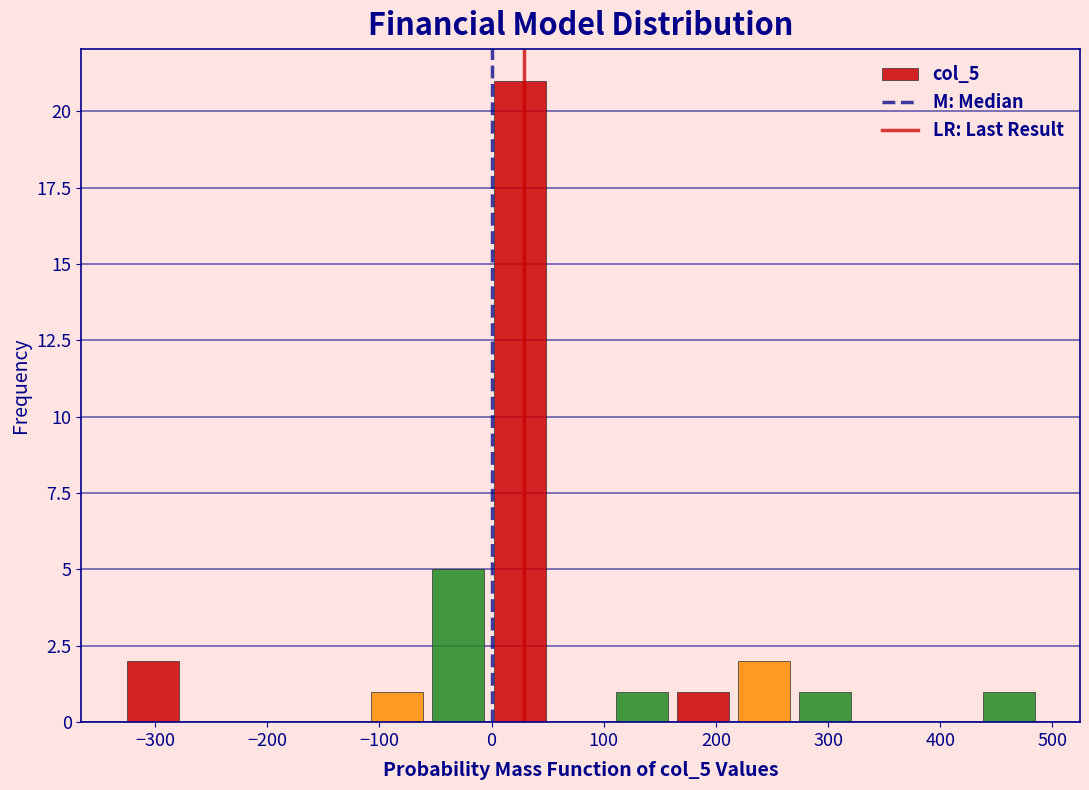

Reading left to right, transcribe this chart: for each bar, give the range it covers on the x-axis and its height. Neither the bar edges nor the heights are printed on the chart, so give them approximately, as read against the axes.

-330 to -270: 2
-270 to -220: 0
-220 to -170: 0
-170 to -110: 0
-110 to -60: 1
-60 to 0: 5
0 to 50: 21
50 to 110: 0
110 to 160: 1
160 to 220: 1
220 to 270: 2
270 to 320: 1
320 to 380: 0
380 to 430: 0
430 to 490: 1